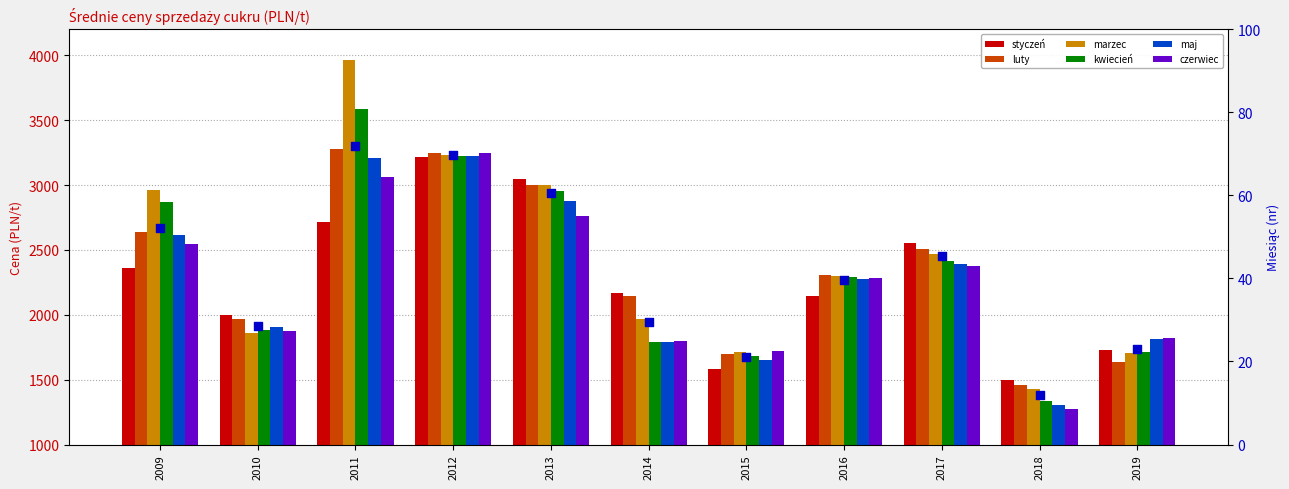

Which series has the widest spread of Y values?

marzec